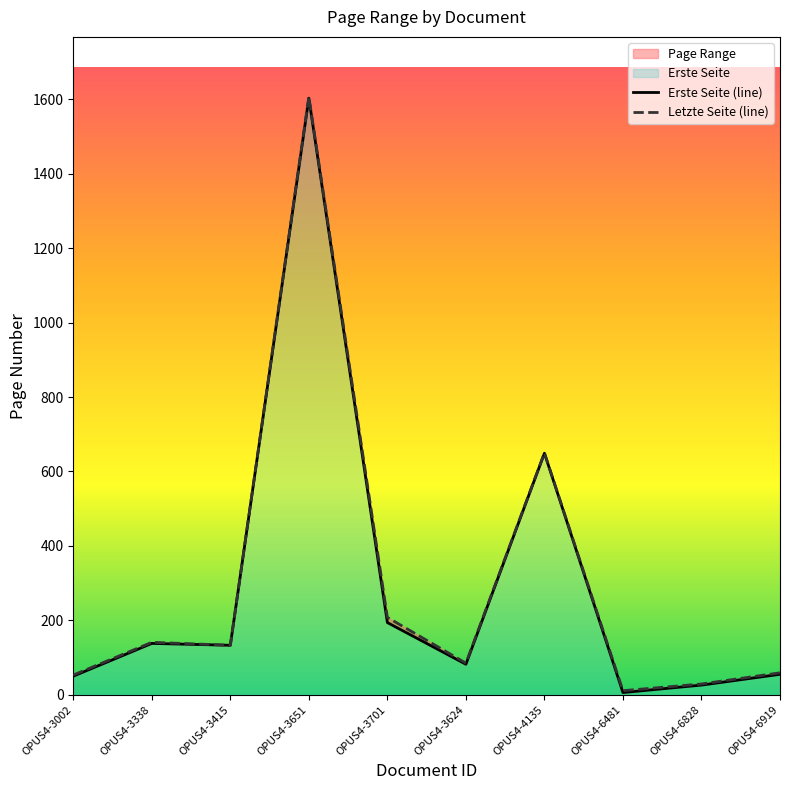

What is the greatest value displayed?

1607